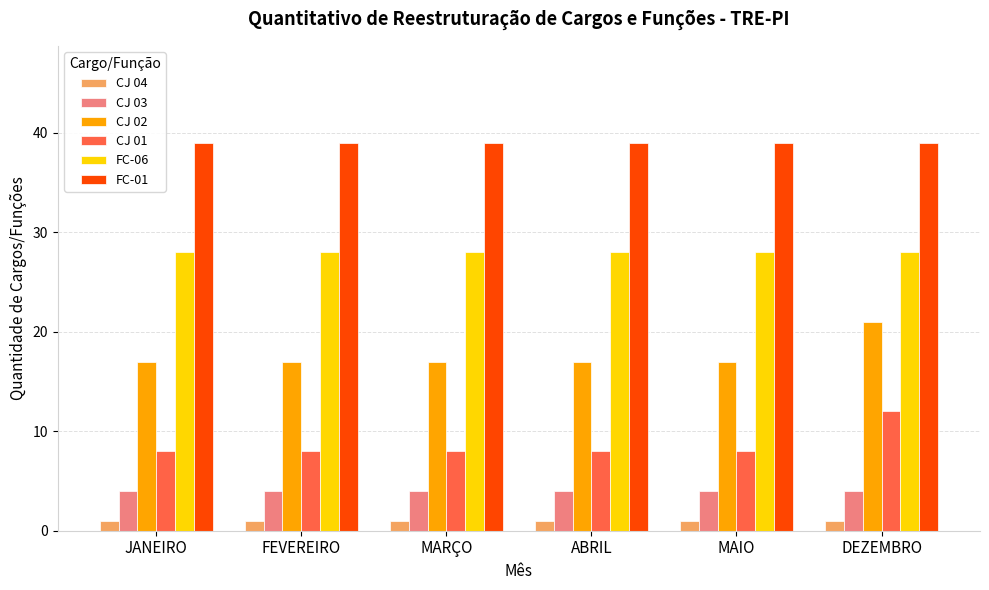

The value of CJ 04 at ABRIL is 1. True or false?

True